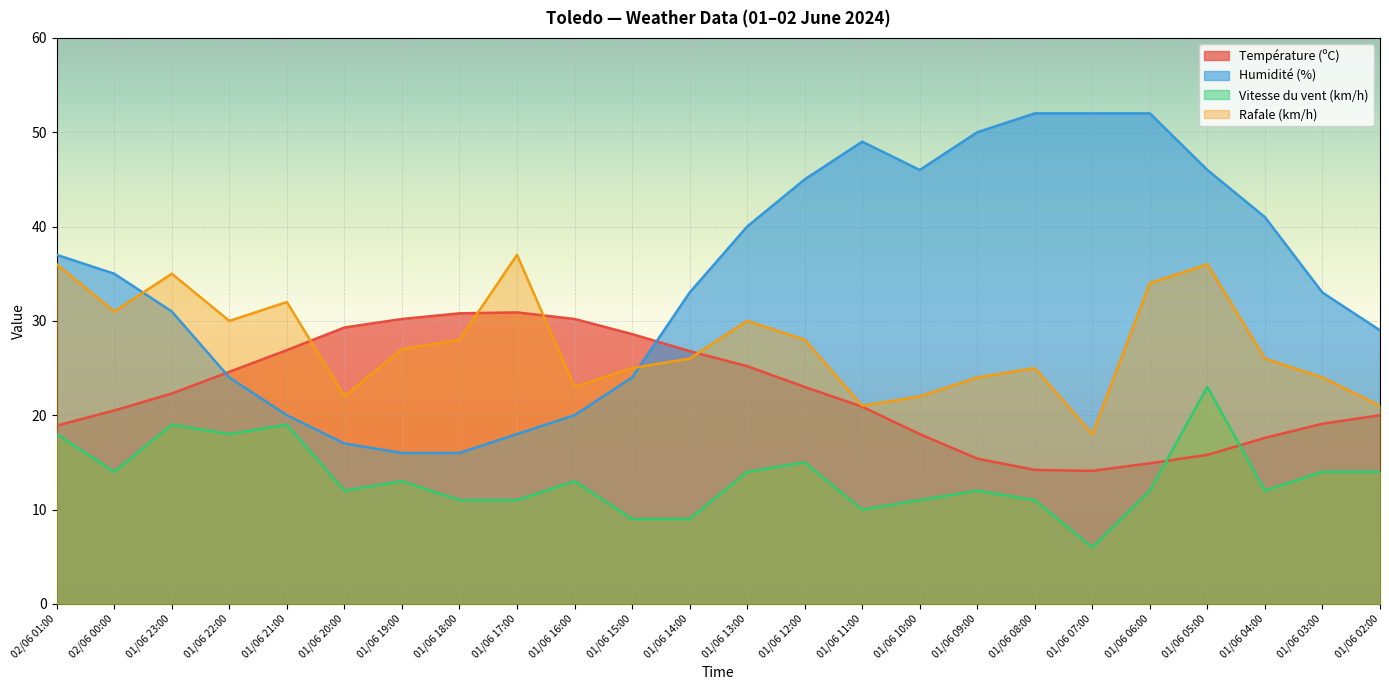

Which series has the largest range (max minus min)?

Humidité (%)